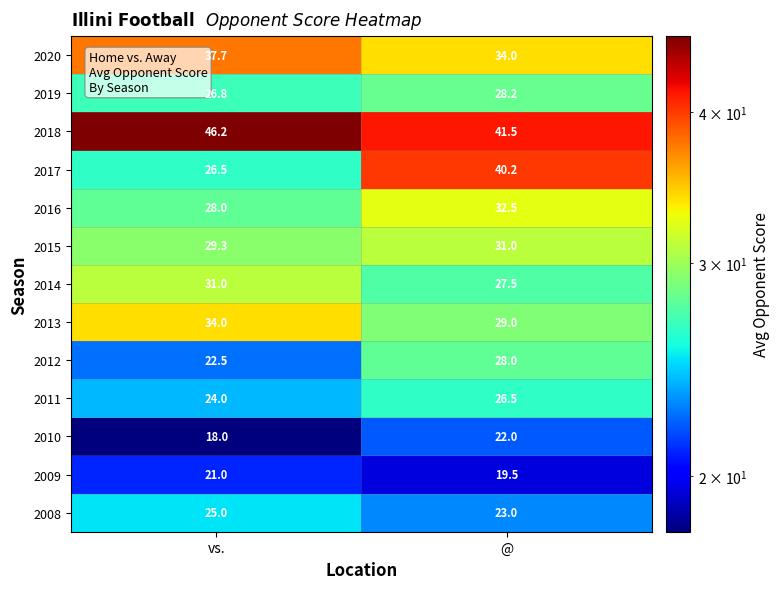

What is the total value across all series at @?

382.9